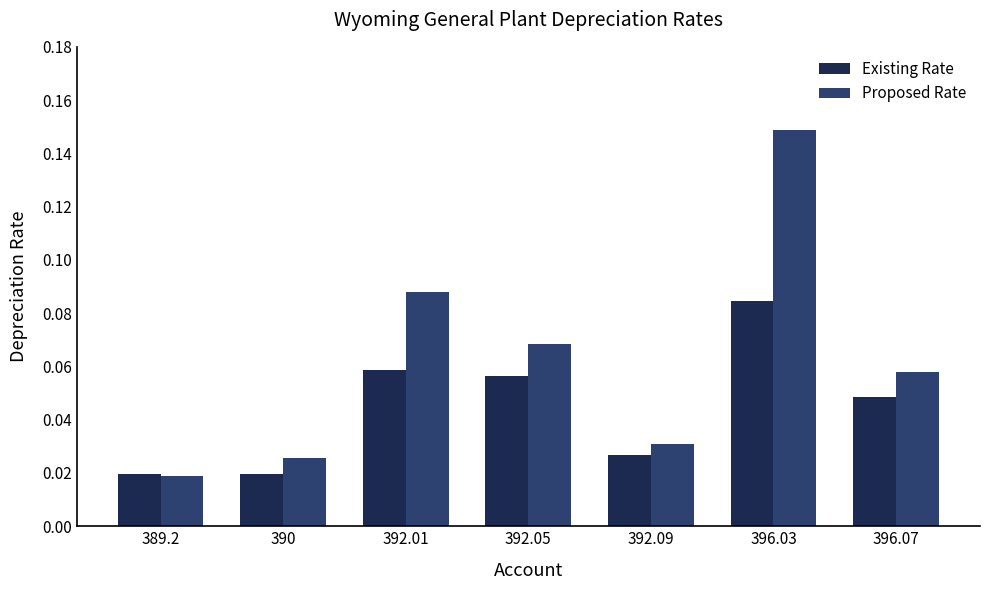

Count the Existing Rate values in the range 0 to 1.

7